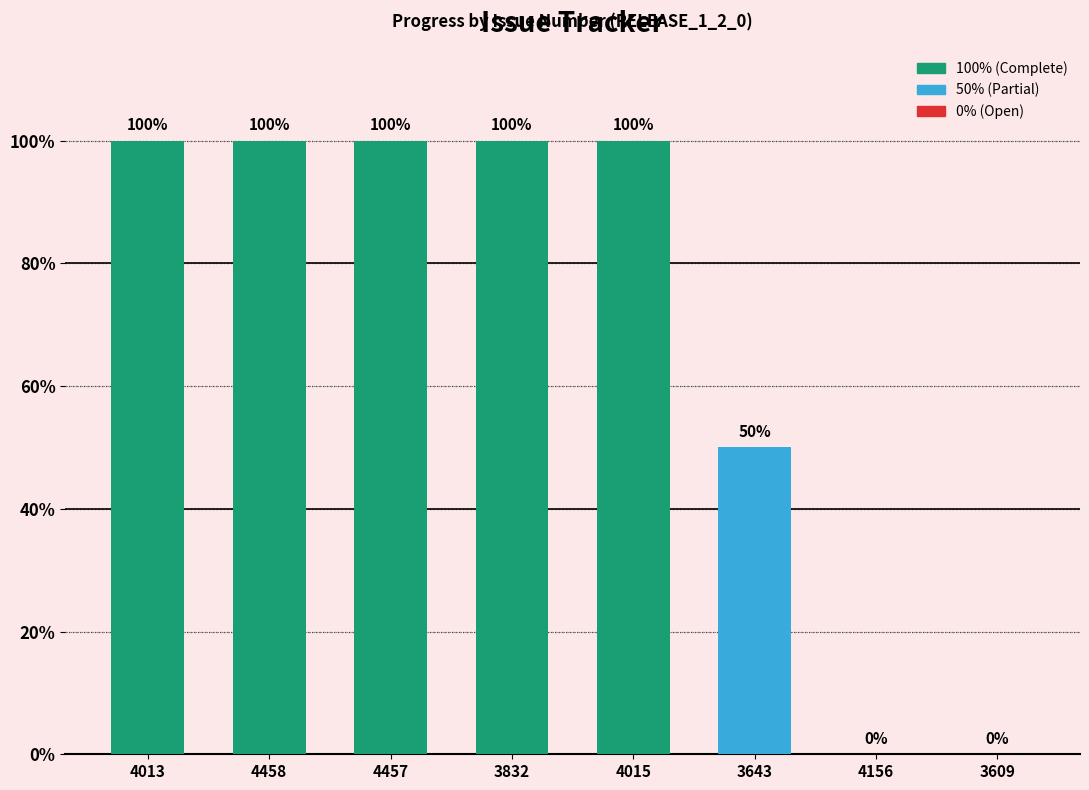

What is the approximate value at 3643, to the nearest 5?

50